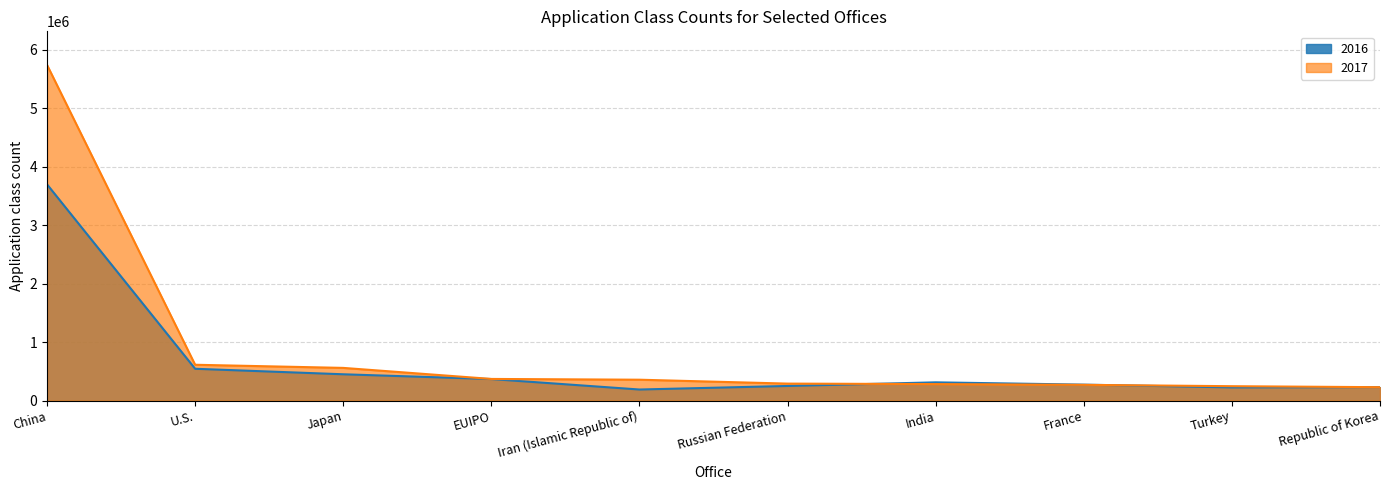

The value of 2017 at Iran (Islamic Republic of) is 358353. True or false?

True